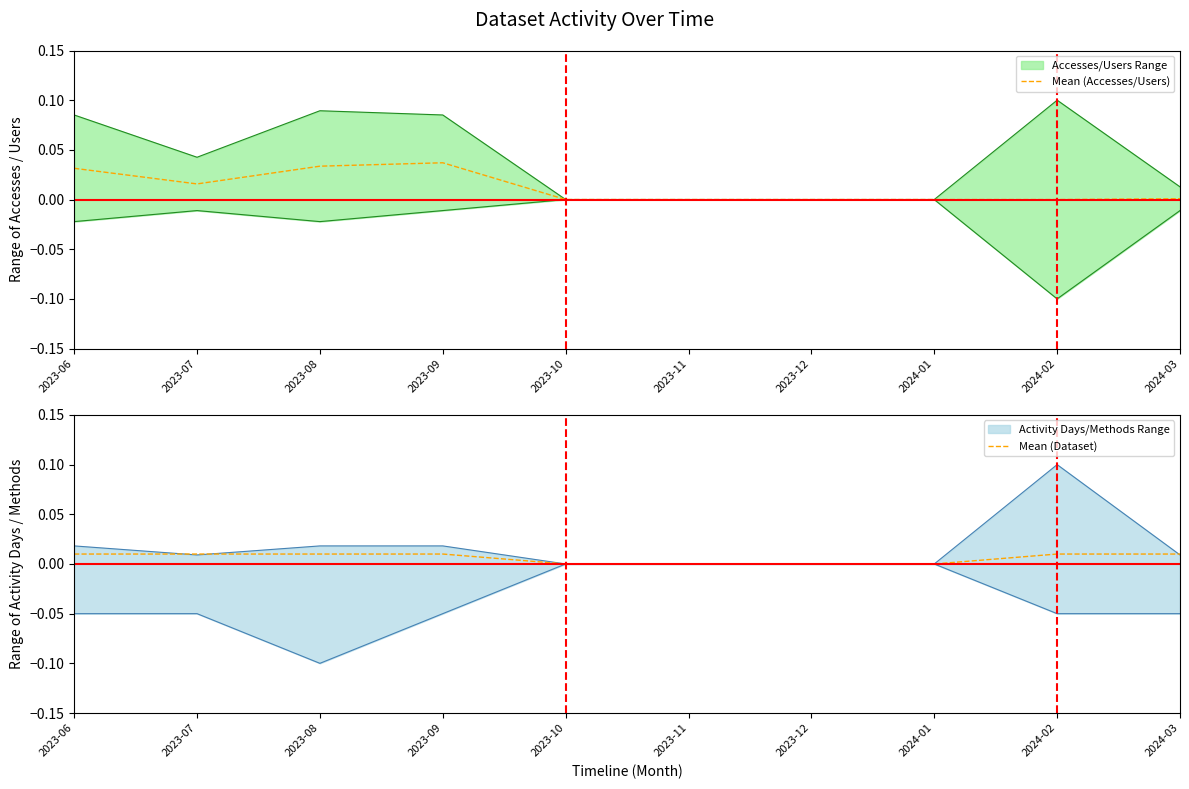

True or false: Mean (Accesses/Users) has a value of 0.0 at 2023-12.

True